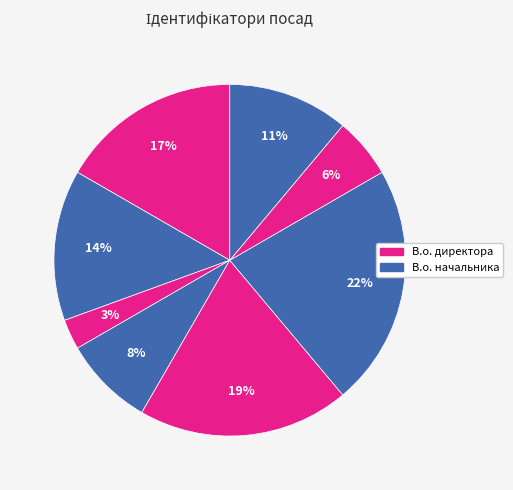

How many slices are in this pie chart?

8